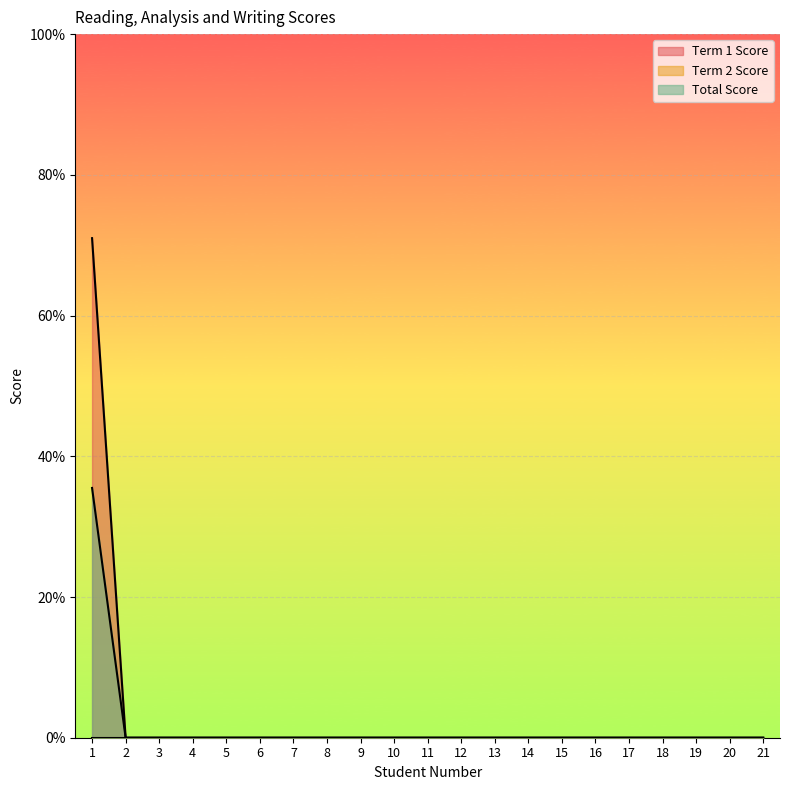

Between 18 and 19, which is larger?

18